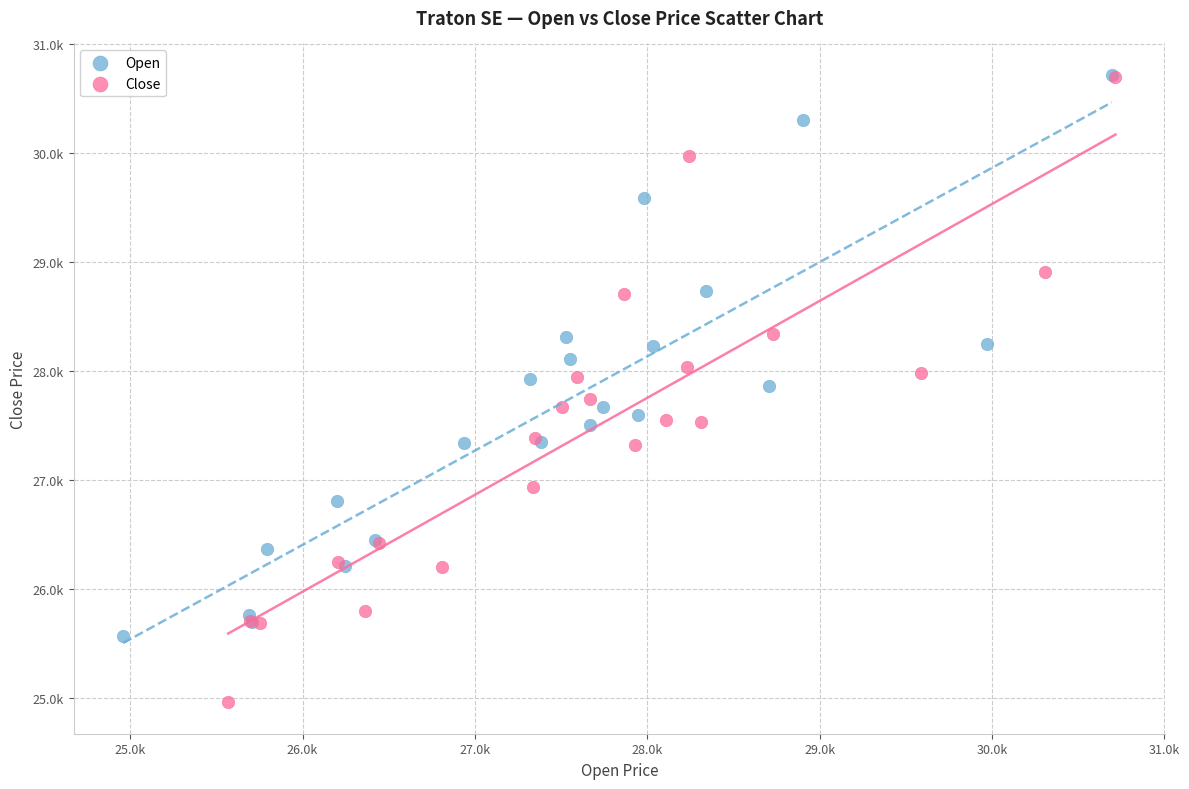

What are all the series names shown in the legend?

Open, Close